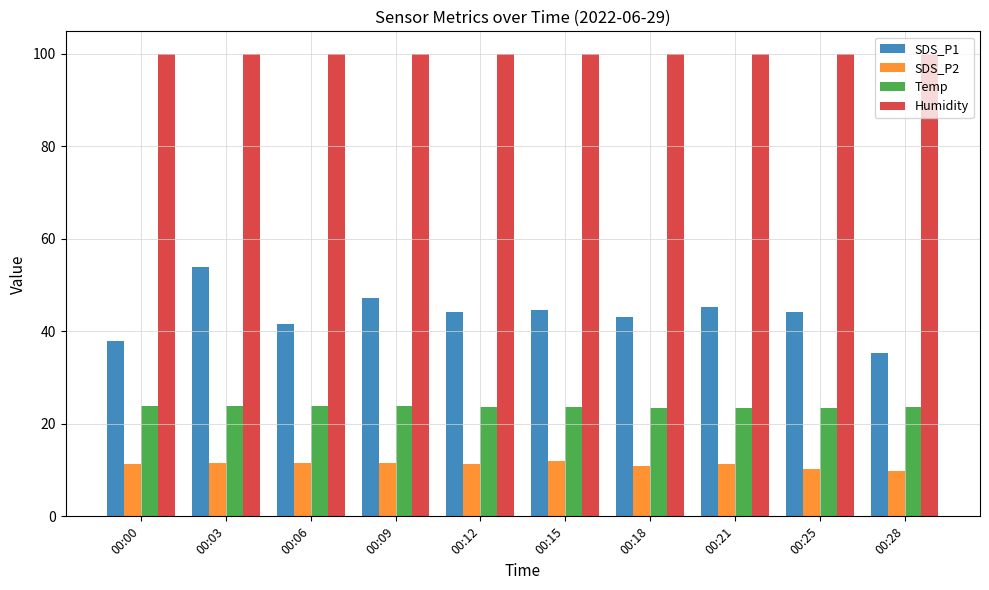

Read the Temp value at 00:15.

23.7